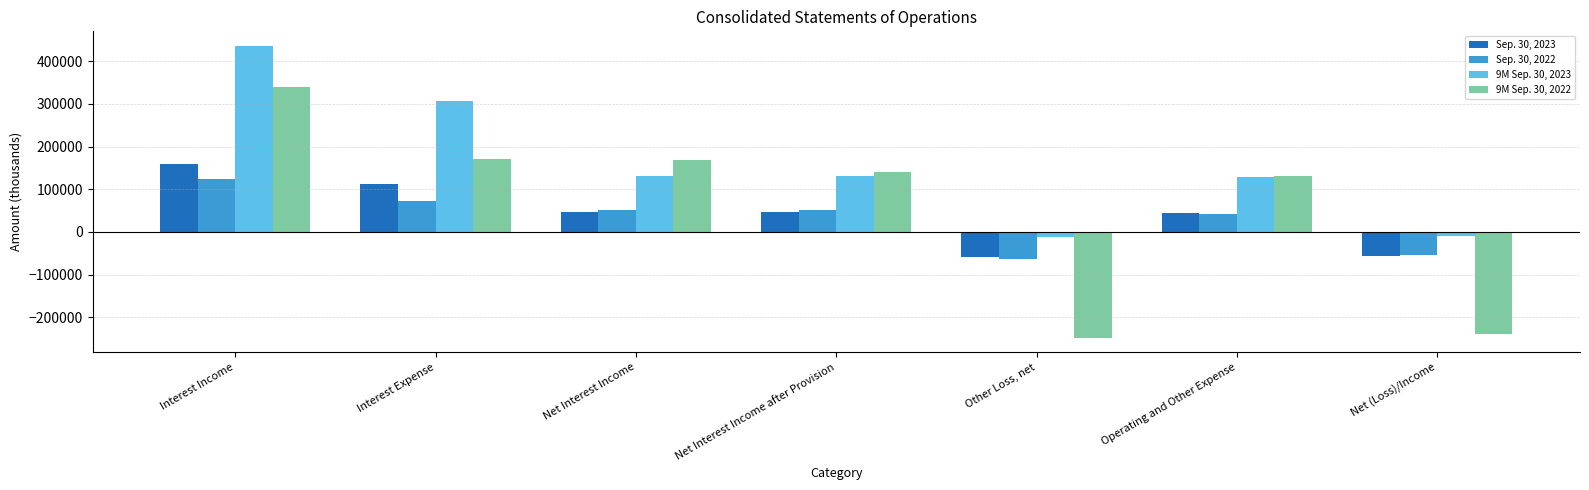

What is the minimum value for Sep. 30, 2022?

-64191